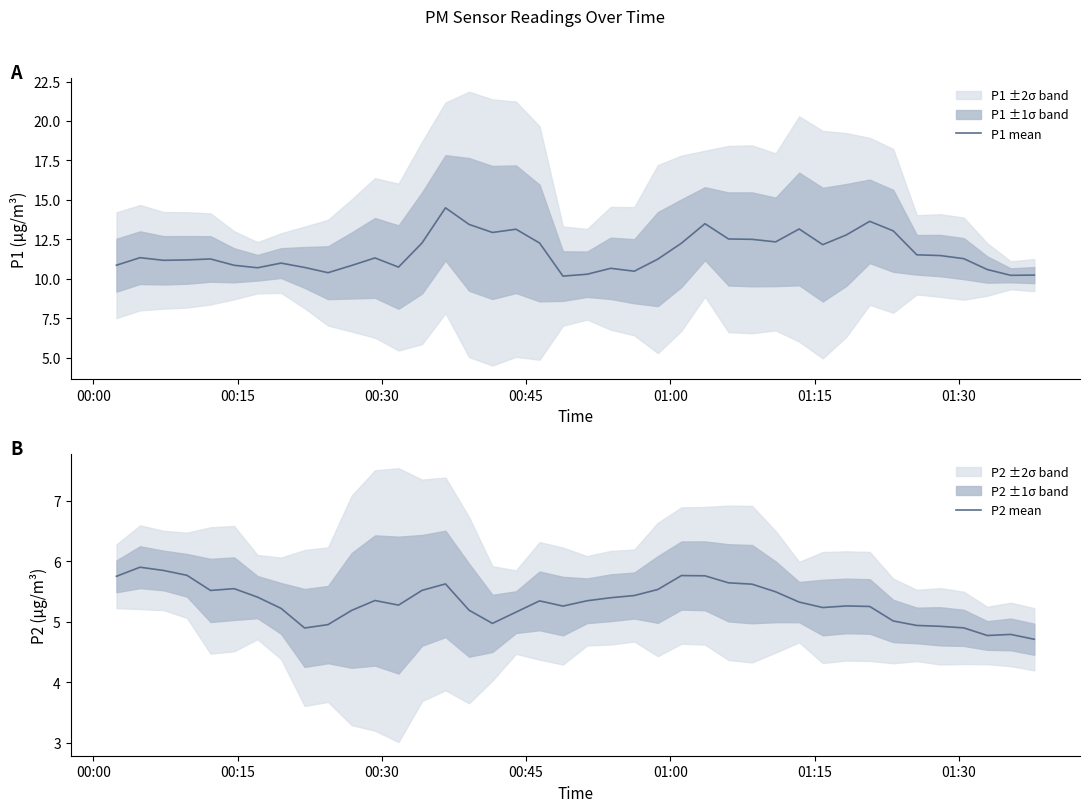

What is the lowest value of the P1 mean series?

10.2